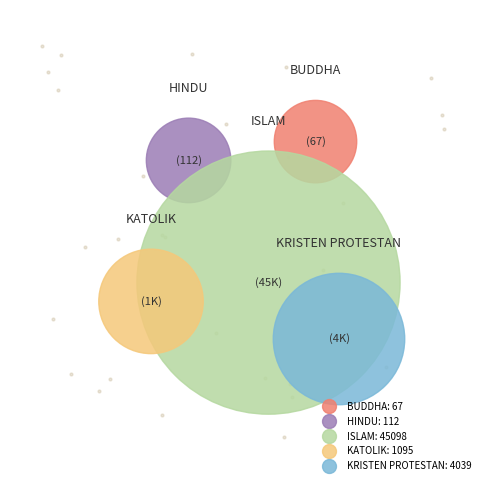

What portion of the pie excludes KATOLIK?

97.8%